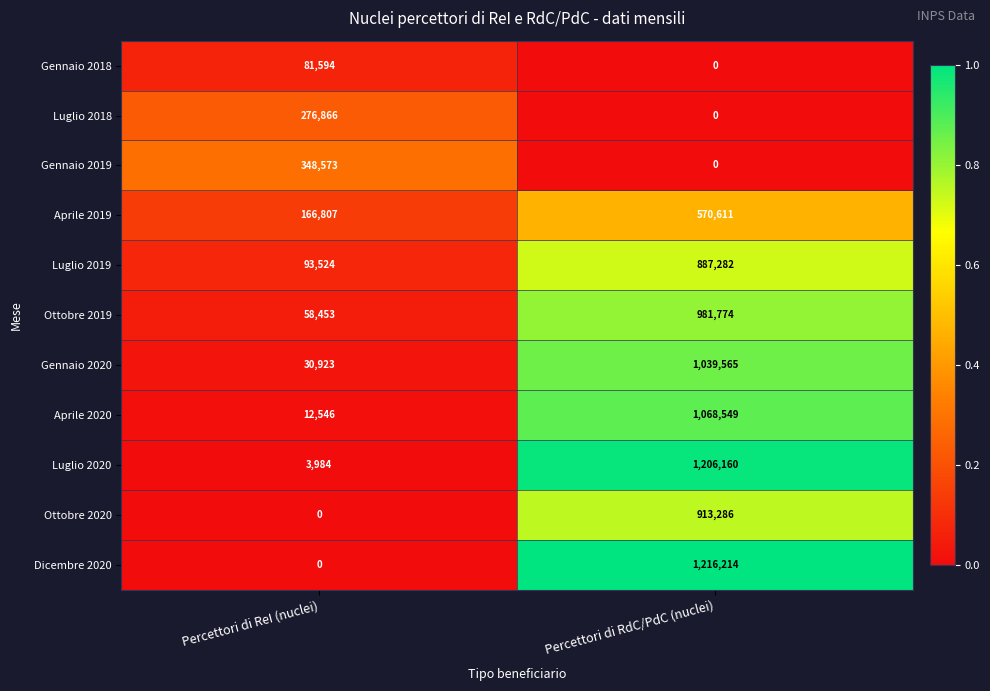

True or false: Luglio 2020 has a value of 5735 at Percettori di ReI (nuclei).

False